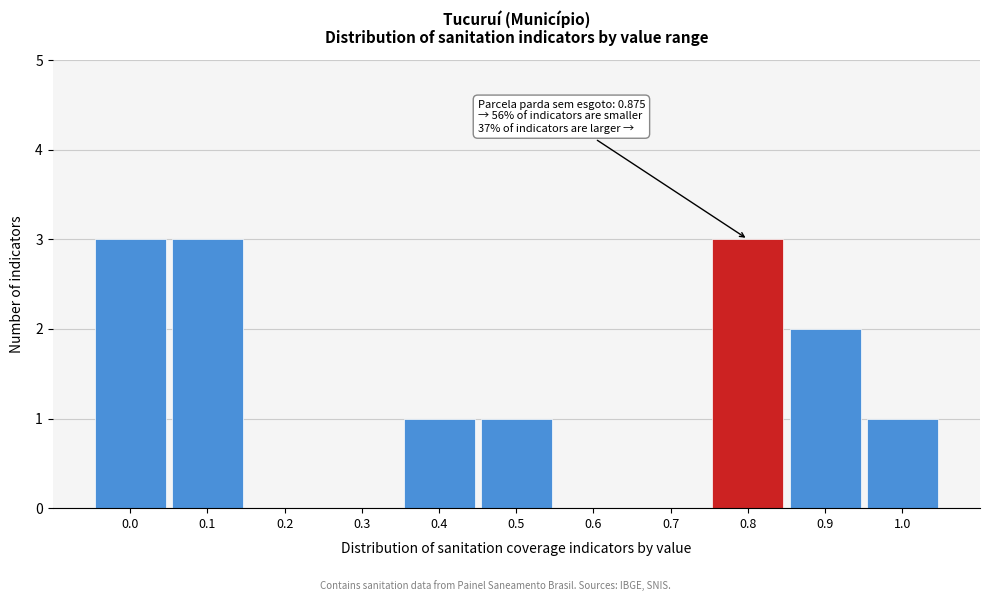

Reading right to left, transcribe all the data shown in this chart.

1.0=1	0.9=2	0.8=3	0.7=0	0.6=0	0.5=1	0.4=1	0.3=0	0.2=0	0.1=3	0.0=3